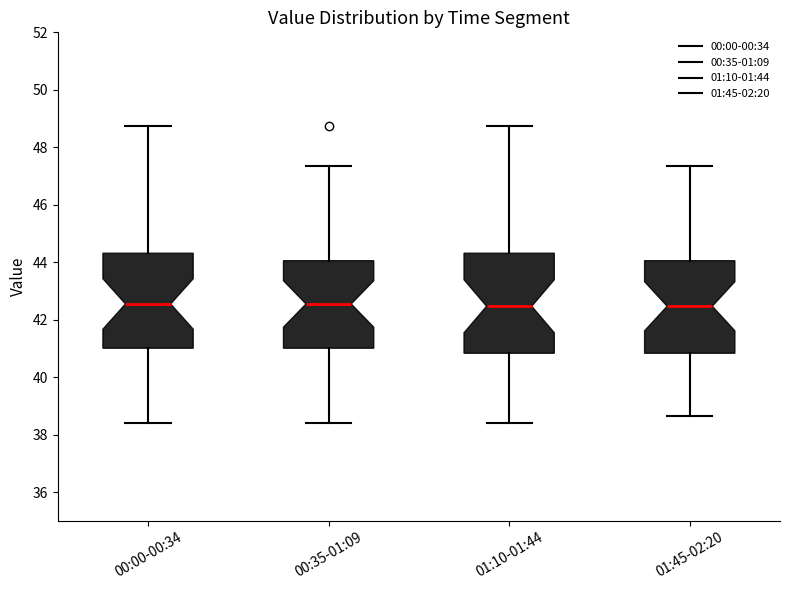

Reading left to right, read every box against the y-axis: the position of its median line, the range the box covers, and the ends of its whiskers. The values are not printed on the chart, so give them approximately, as read against the axis.

00:00-00:34: median 42.6, box 41.0 to 44.4, whiskers 38.4 to 48.8
00:35-01:09: median 42.6, box 41.0 to 44.0, whiskers 38.4 to 47.4
01:10-01:44: median 42.4, box 40.8 to 44.4, whiskers 38.4 to 48.8
01:45-02:20: median 42.4, box 40.8 to 44.0, whiskers 38.6 to 47.4